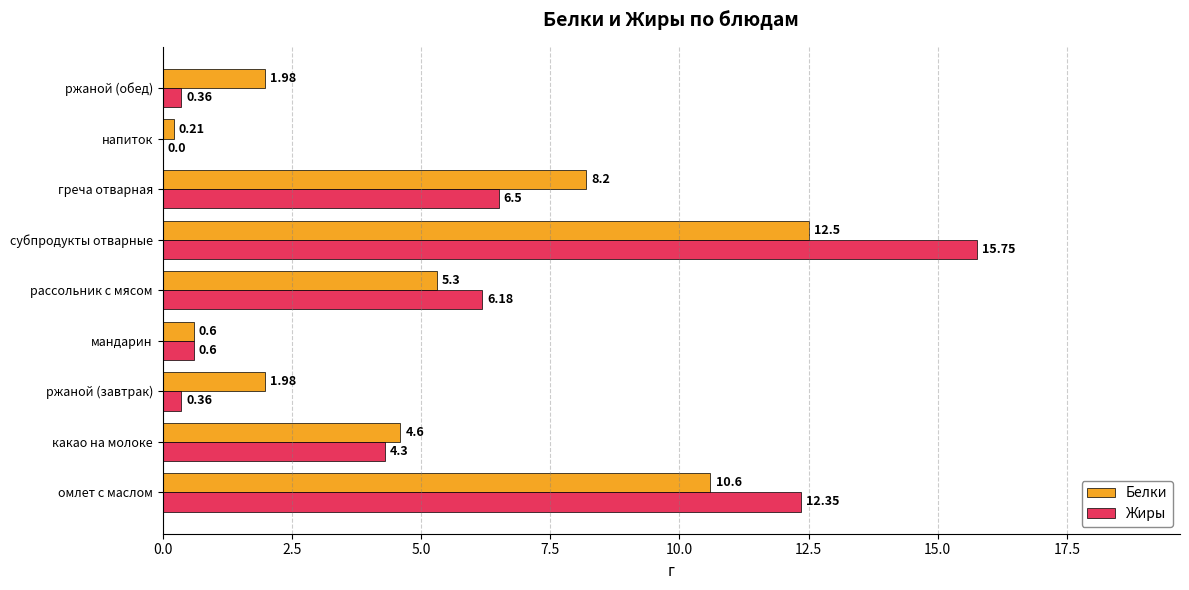

How many categories are shown in the chart?

9